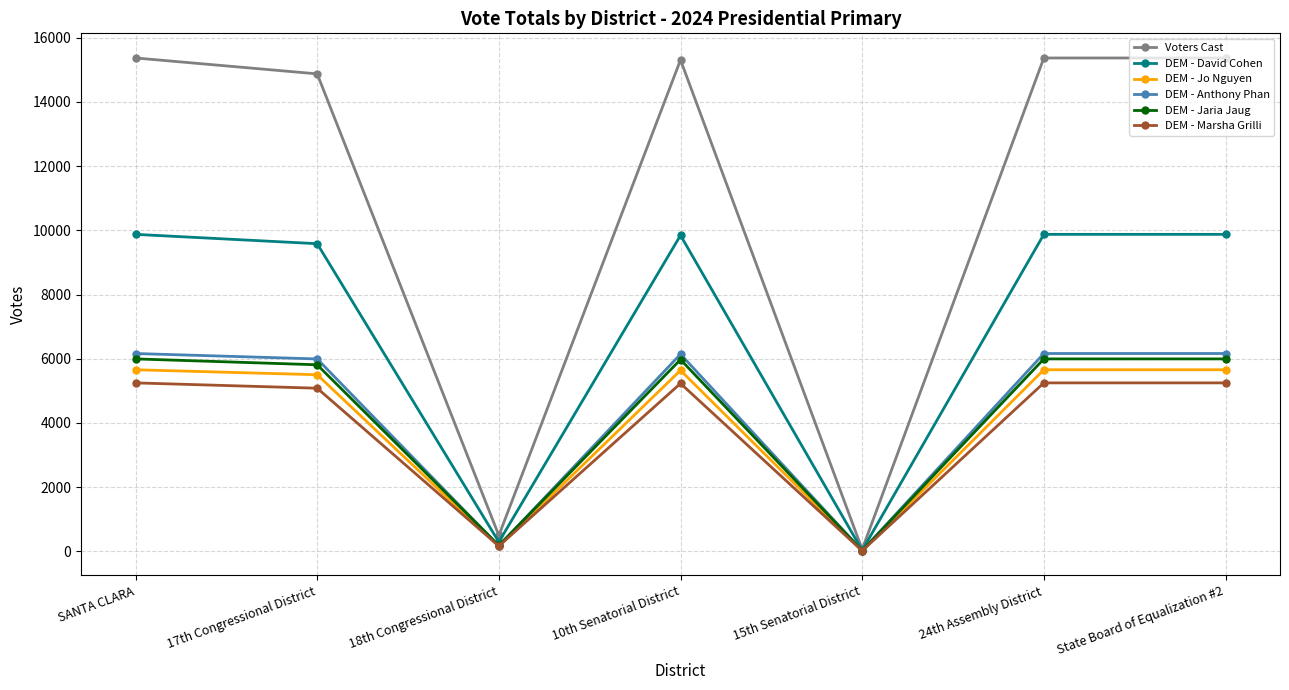

How many lines are shown in the chart?

6